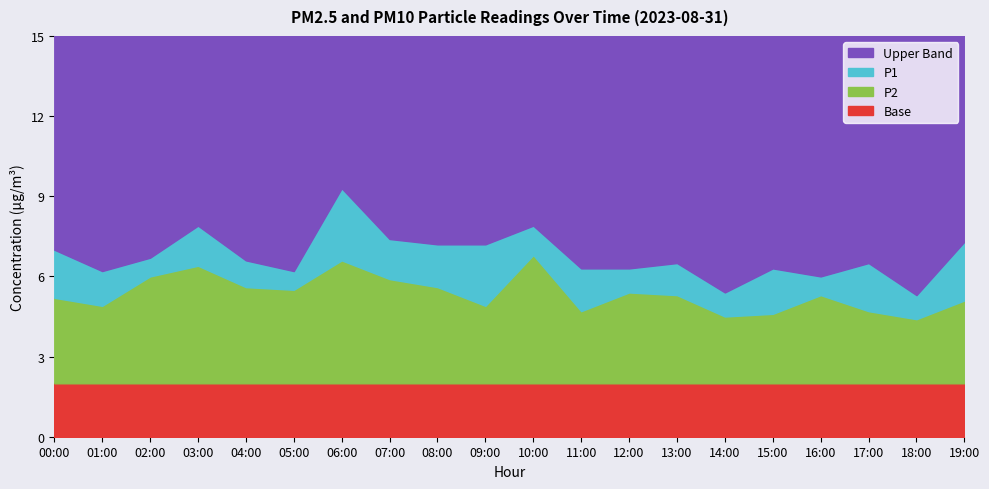

Which series has the largest range (max minus min)?

P1